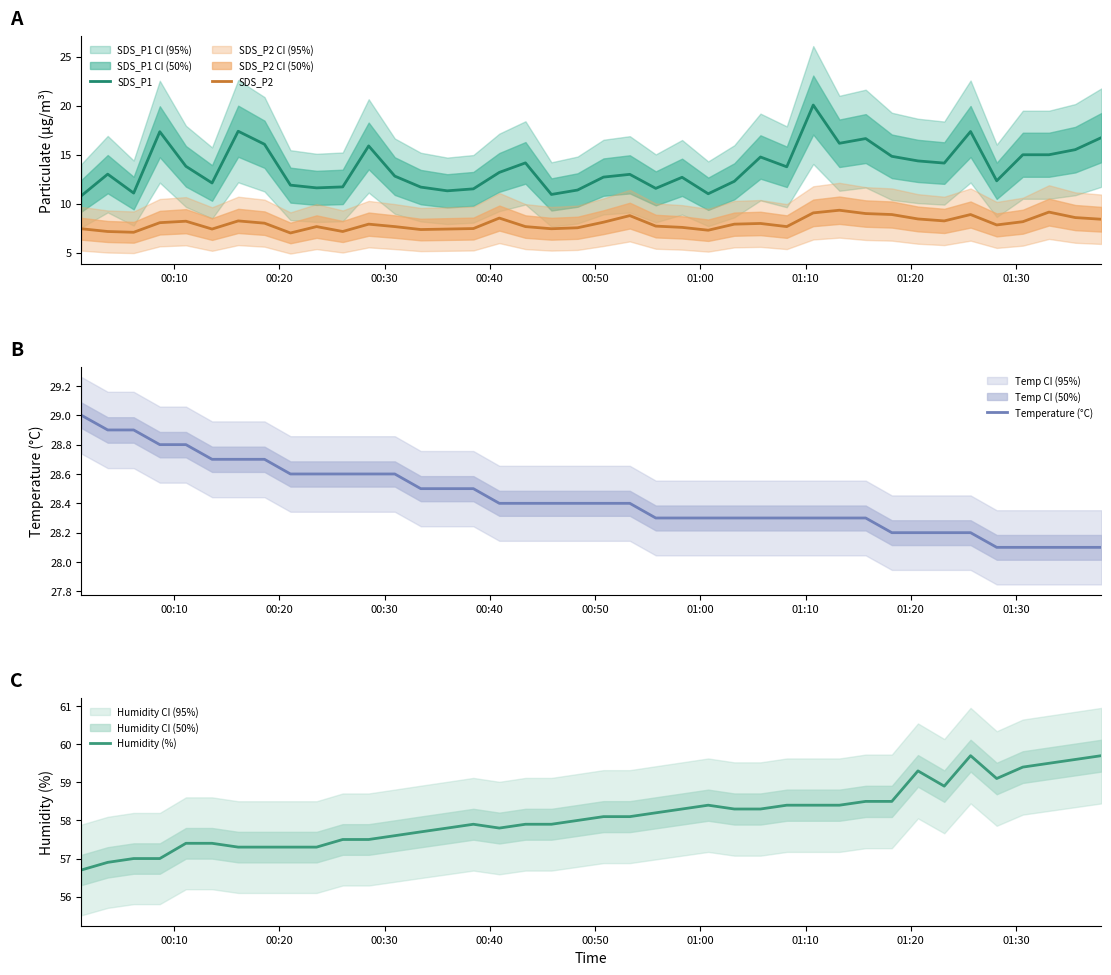

True or false: SDS_P1 and Humidity (%) intersect in this chart.

False